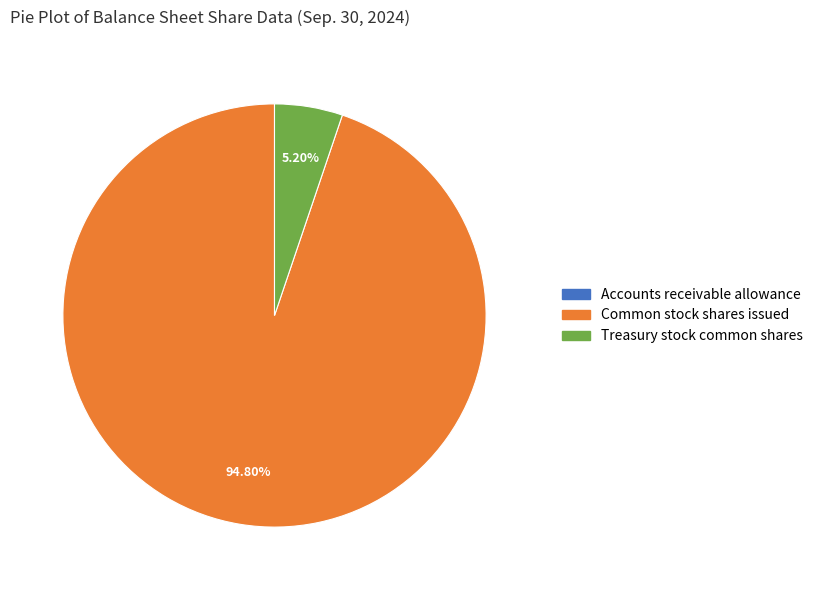

Which category accounts for the majority?

Common stock shares issued